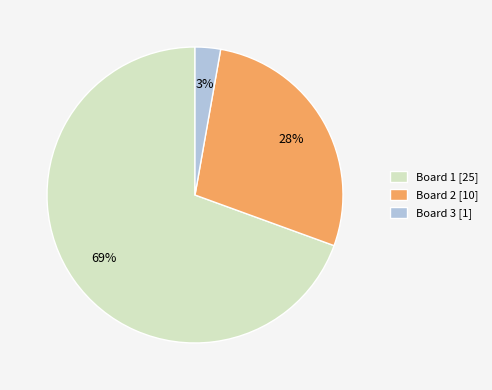

To the nearest percent, what percentage of the pie is Board 3 [1]?

3%